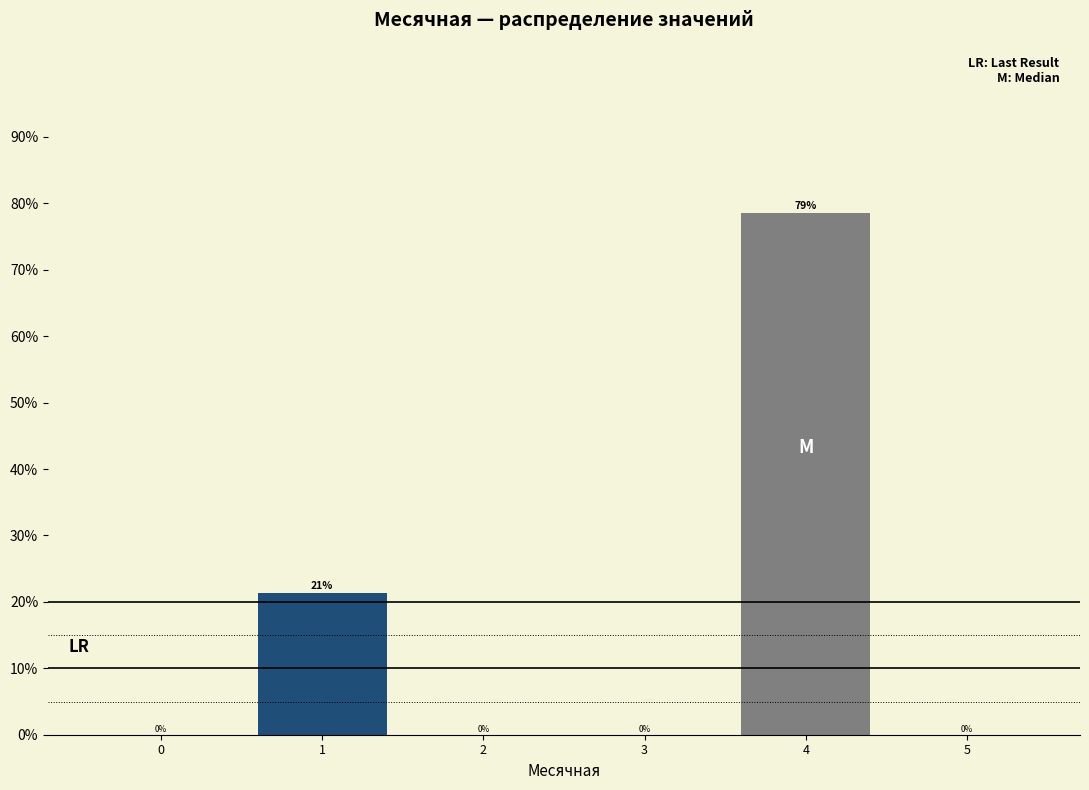

Which has a higher value, 2 or 4?

4